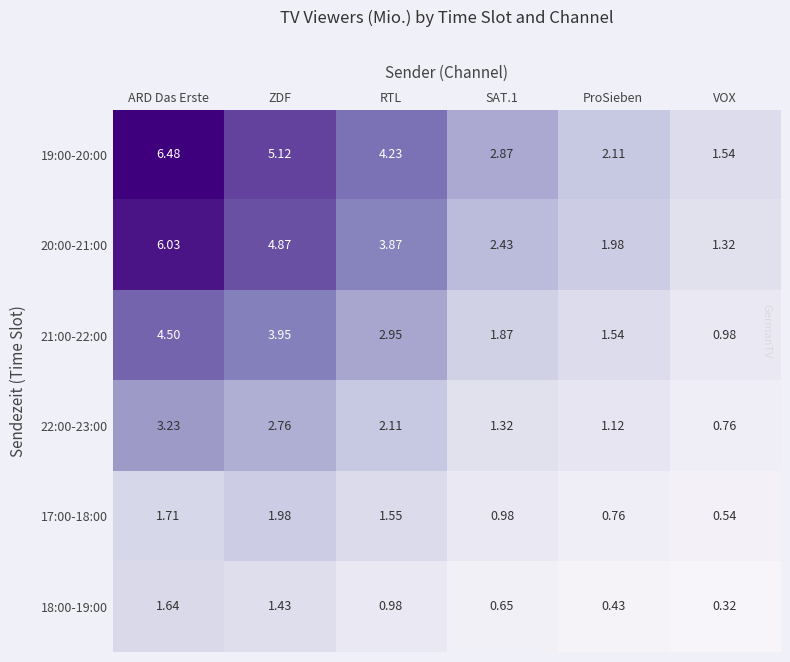

Which series has the widest spread of values?

19:00-20:00